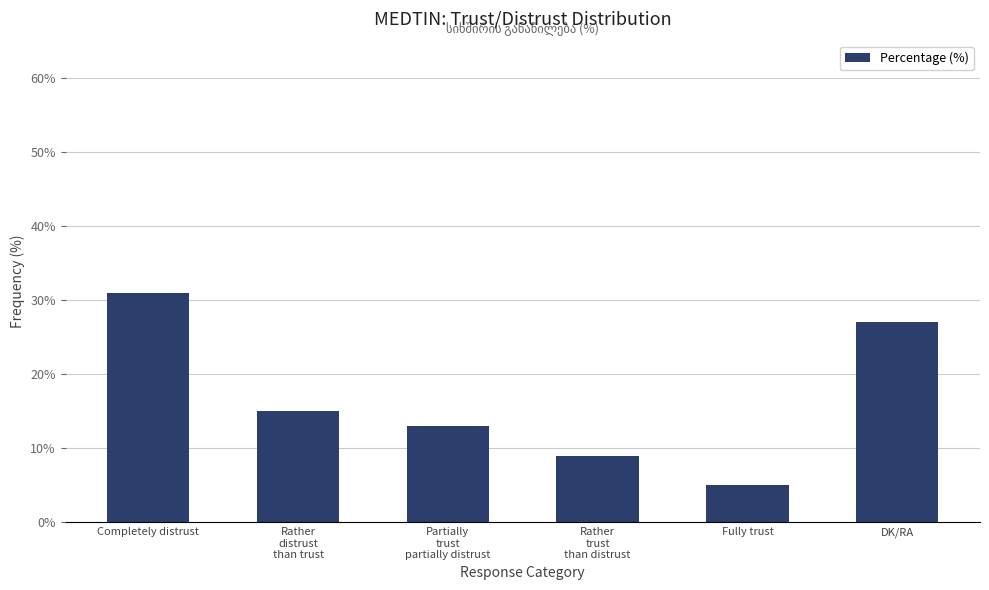

List the labels in order of value, largest first.

Completely distrust, DK/RA, Rather
distrust
than trust, Partially
trust
partially distrust, Rather
trust
than distrust, Fully trust